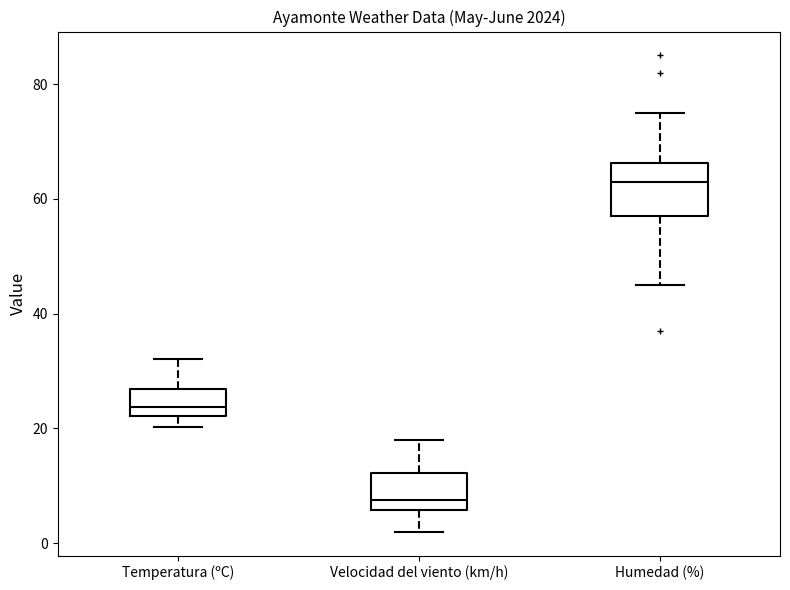

Reading left to right, read every box against the y-axis: the position of its median line, the range the box covers, and the ends of its whiskers. The values are not printed on the chart, so give them approximately, as read against the axis.

Temperatura (ºC): median 24, box 22 to 26, whiskers 20 to 32
Velocidad del viento (km/h): median 8, box 6 to 12, whiskers 2 to 18
Humedad (%): median 64, box 58 to 66, whiskers 46 to 76